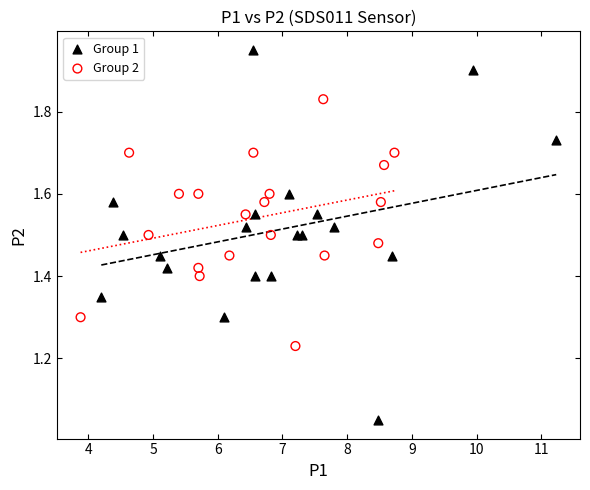

Which series reaches the minimum Y coordinate?

Group 1